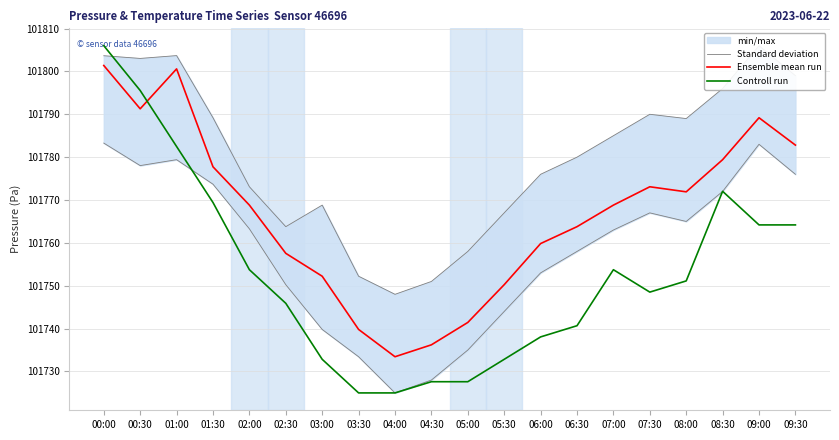

How many interior local valleys does the Ensemble mean run series have?

3